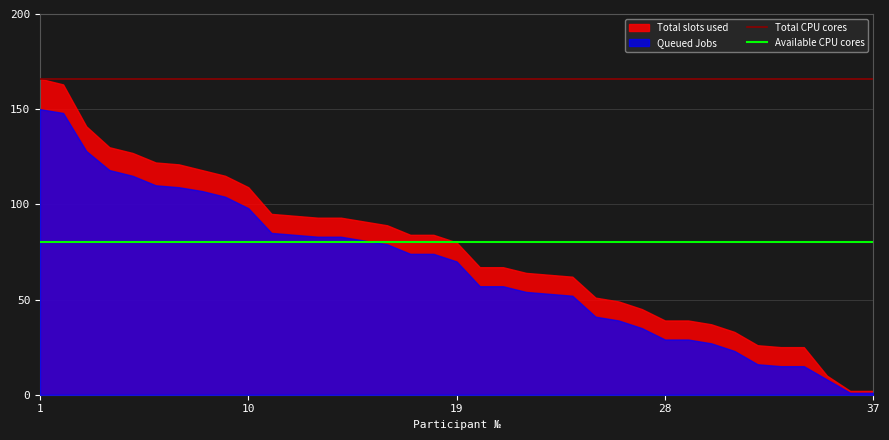

What is the sum of all Available CPU cores values?

2960